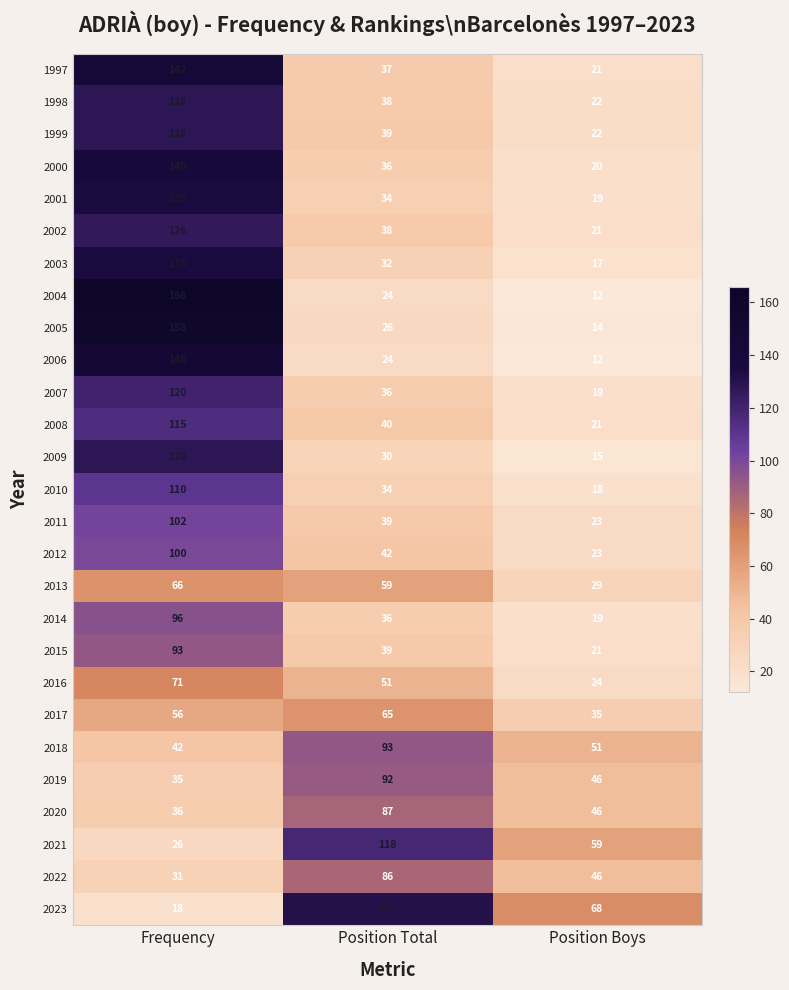

Count the number of categories in the chart.

3